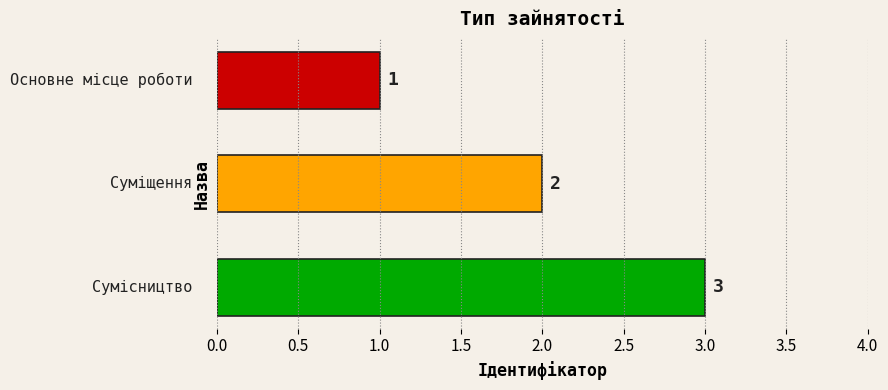

What is the sum of all values?

6